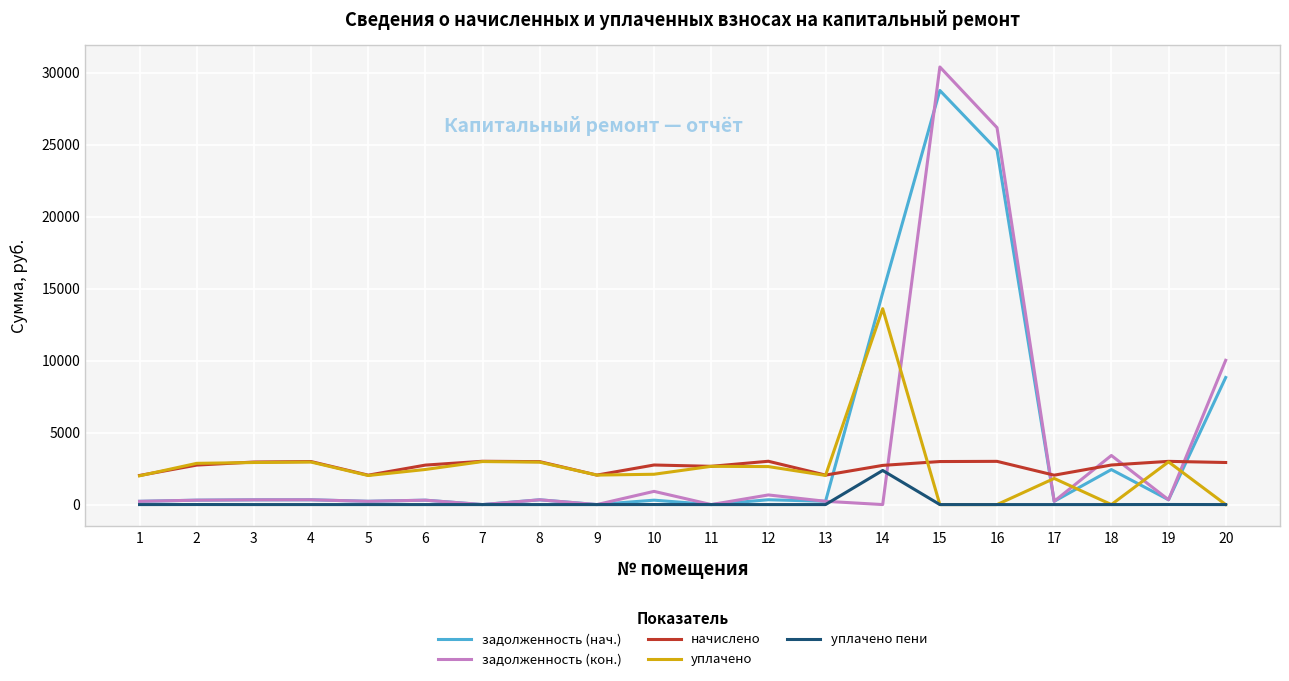

Which series changed the most between 1 and 20?

задолженность (кон.)